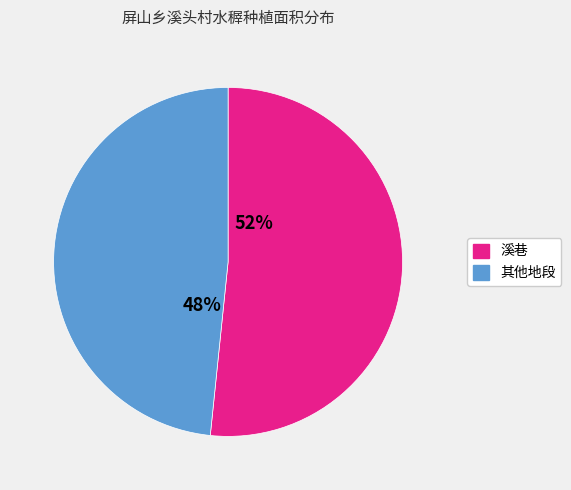

Does any single category account for the majority?

Yes